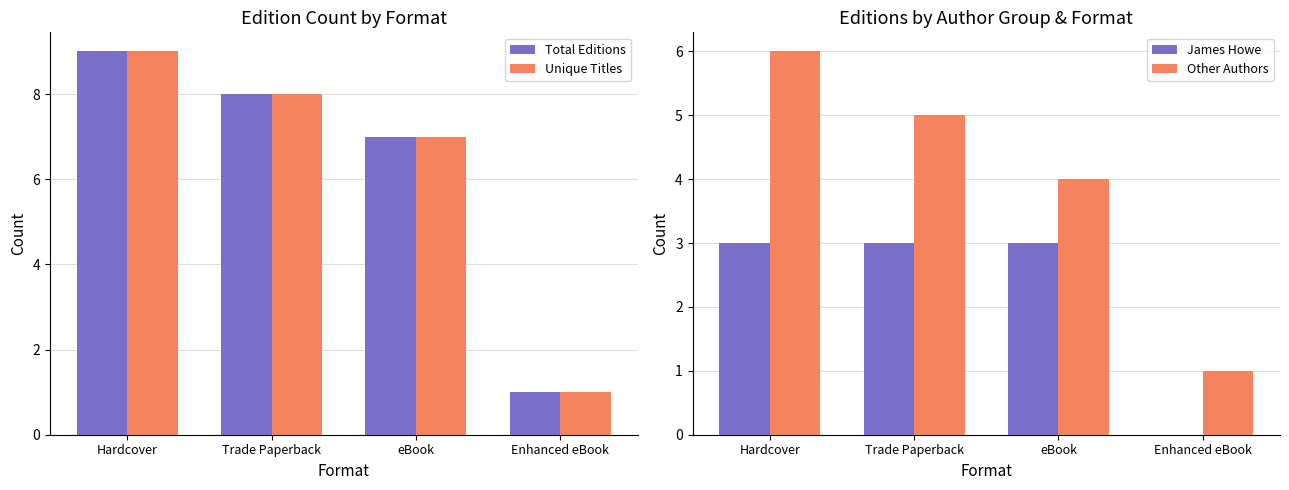

How many categories are shown in the chart?

4